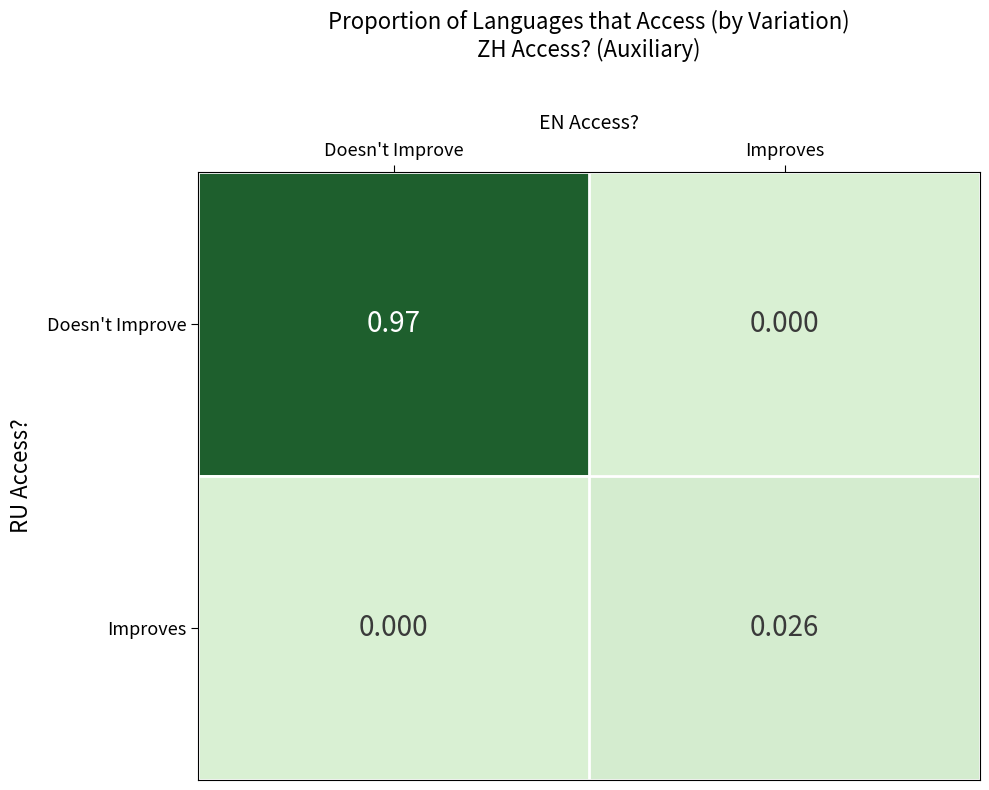

Is the value of Doesn't Improve at Doesn't Improve greater than the value of Improves at Improves?

Yes